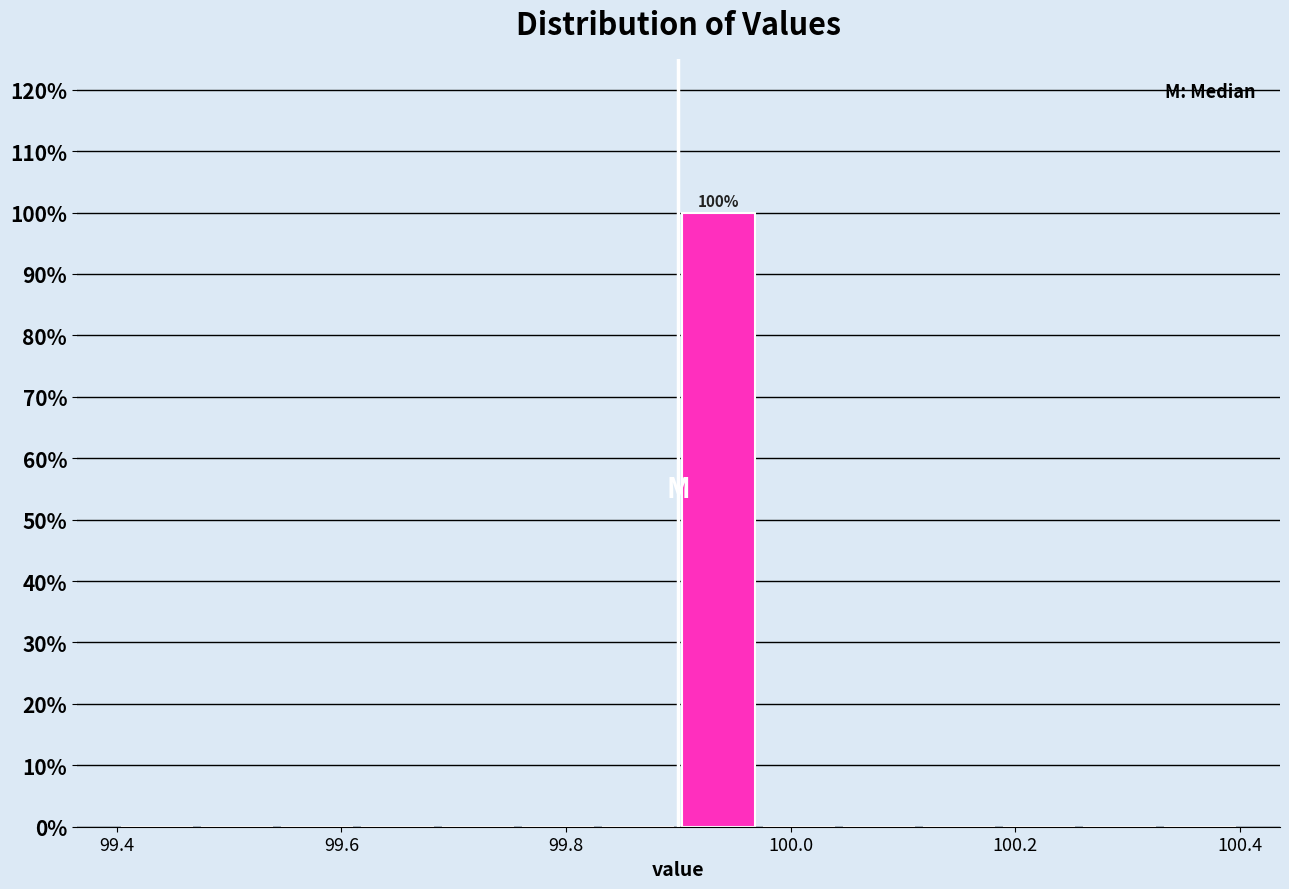

Around what value on the x-axis is the tallest bar? Give the approximate position of its centre, as read against the axis.

99.94